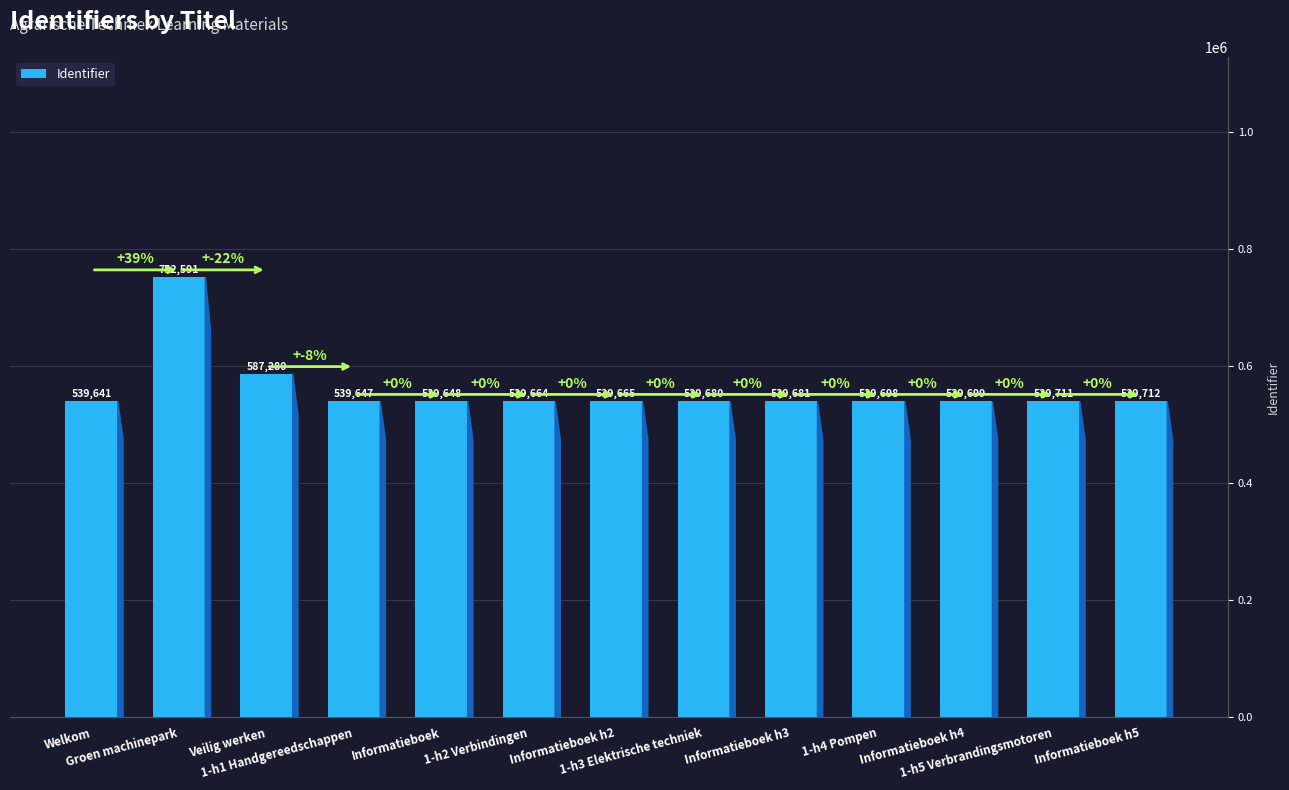

What is the approximate value at 1-h5 Verbrandingsmotoren, to the nearest 50?

539700